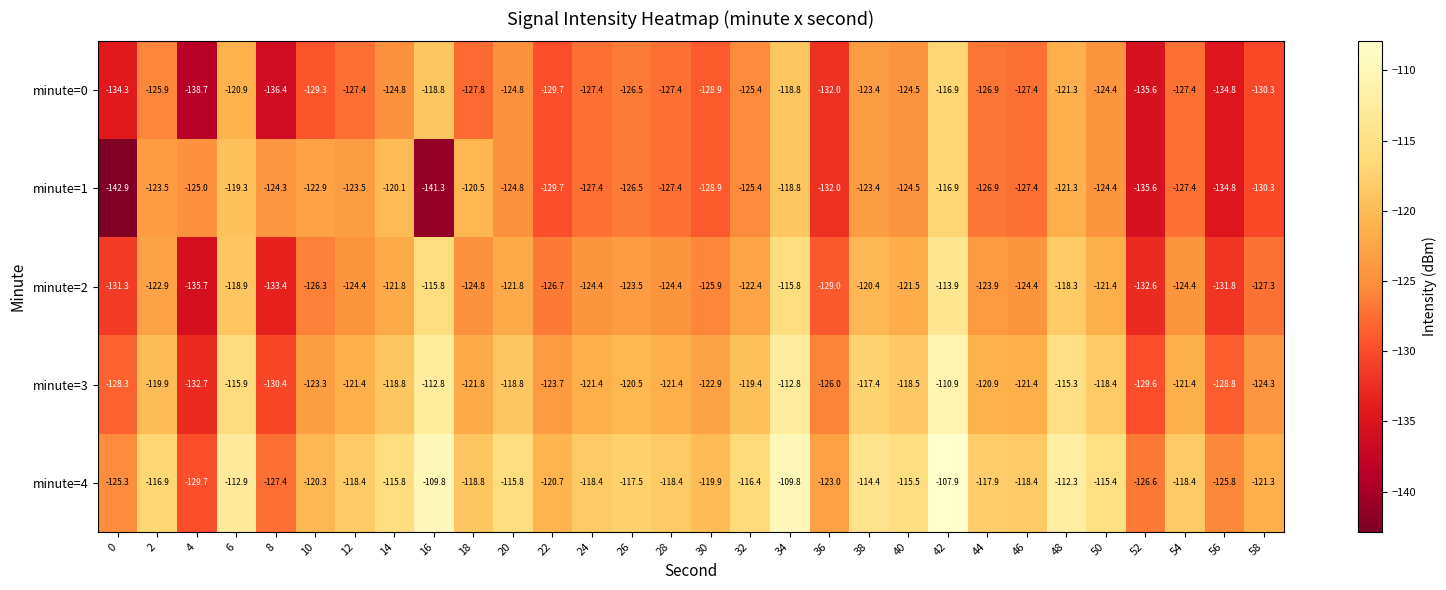

At which label is minute=3 closest to -121?

44